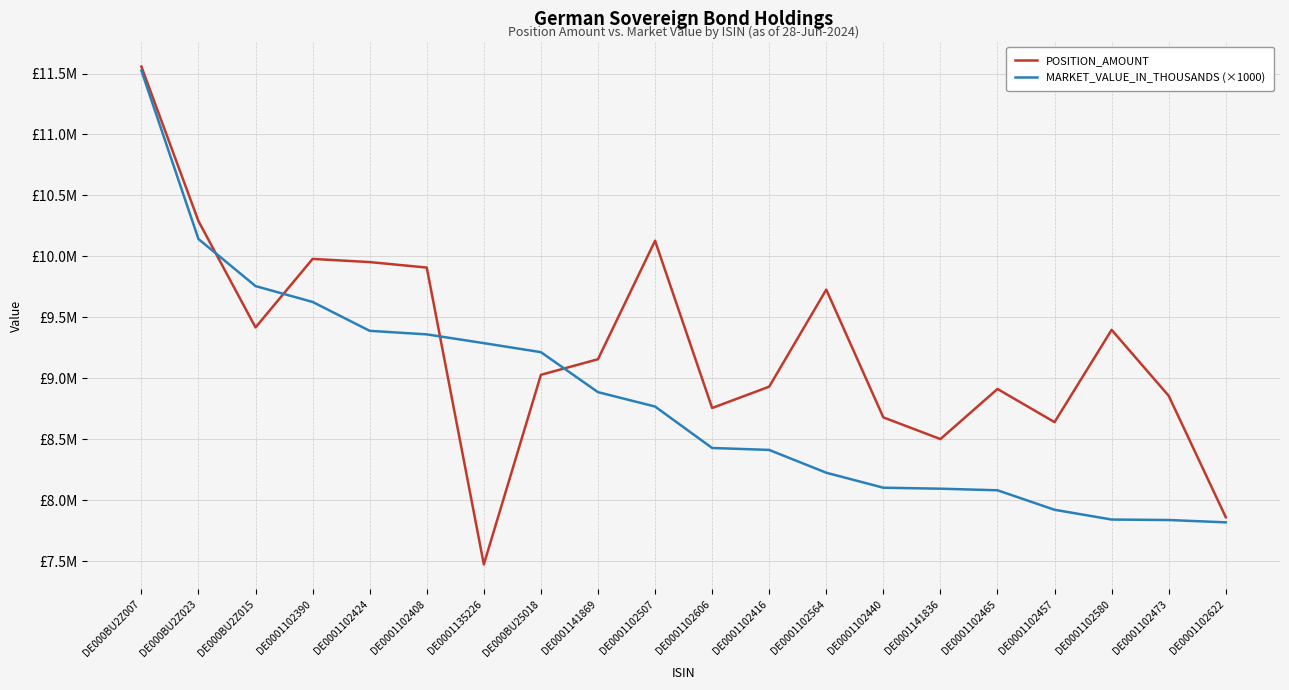

Reading left to right, transcribe all the data shown in this chart.

POSITION_AMOUNT: DE000BU2Z007=11557000	DE000BU2Z023=10289000	DE000BU2Z015=9417000	DE0001102390=9979000	DE0001102424=9953000	DE0001102408=9908000	DE0001135226=7473000	DE000BU25018=9028000	DE0001141869=9156000	DE0001102507=10128000	DE0001102606=8756000	DE0001102416=8931000	DE0001102564=9727000	DE0001102440=8679000	DE0001141836=8501000	DE0001102465=8912000	DE0001102457=8640000	DE0001102580=9397000	DE0001102473=8856000	DE0001102622=7860000
MARKET_VALUE_IN_THOUSANDS (×1000): DE000BU2Z007=11524000	DE000BU2Z023=10142000	DE000BU2Z015=9756000	DE0001102390=9626000	DE0001102424=9389000	DE0001102408=9360000	DE0001135226=9288000	DE000BU25018=9214000	DE0001141869=8886000	DE0001102507=8768000	DE0001102606=8428000	DE0001102416=8412000	DE0001102564=8225000	DE0001102440=8102000	DE0001141836=8094000	DE0001102465=8081000	DE0001102457=7921000	DE0001102580=7841000	DE0001102473=7837000	DE0001102622=7818000